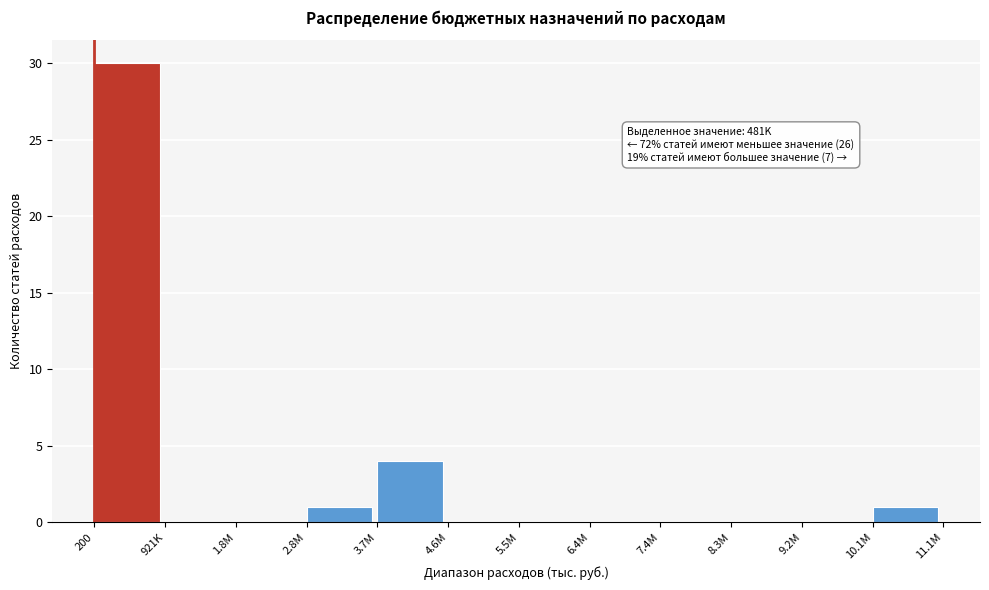

Reading left to right, transcribe all the data shown in this chart.

200=30	921K=0	1.8M=0	2.8M=1	3.7M=4	4.6M=0	5.5M=0	6.4M=0	7.4M=0	8.3M=0	9.2M=0	10.1M=1